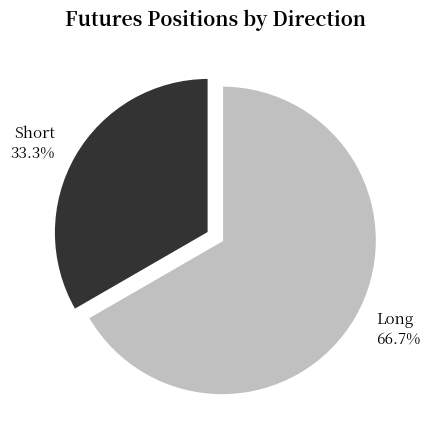

Between Short 33.3% and Long 66.7%, which is larger?

Long 66.7%